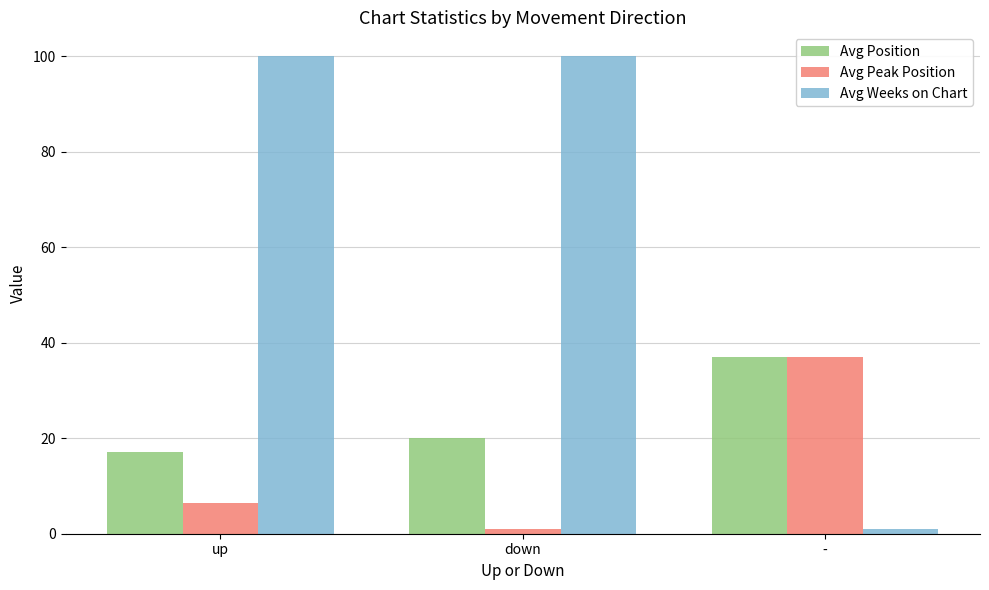

The value of Avg Weeks on Chart at down is 100.0. True or false?

True